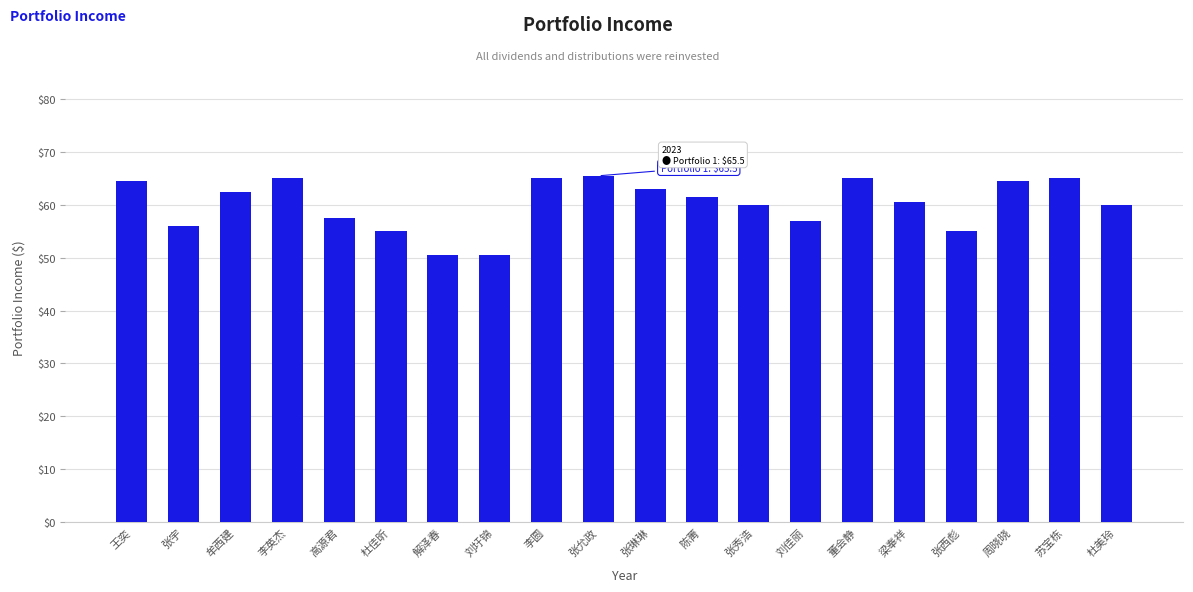

Count the number of values greater than 61.

10